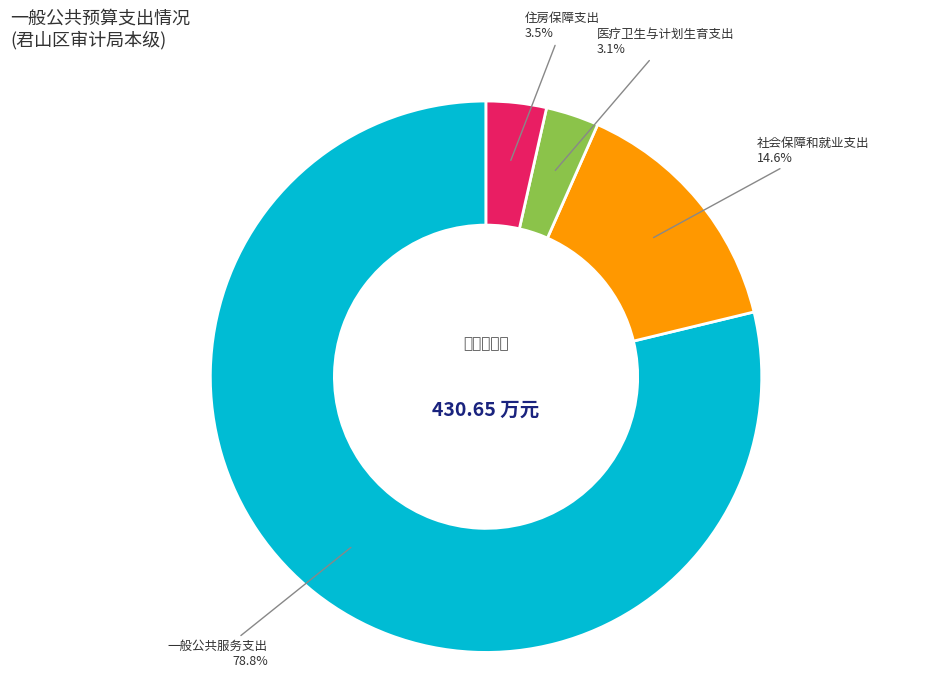

How many slices are in this pie chart?

4